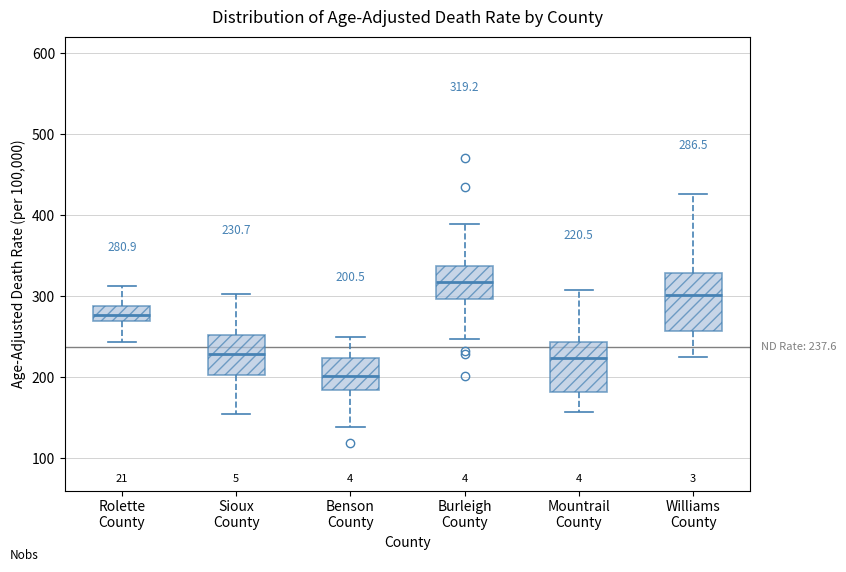

Which box has the highest median line?

Burleigh County